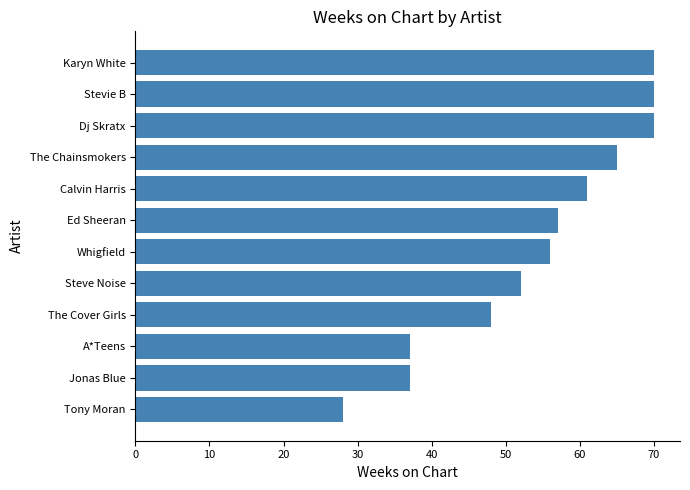

What is the minimum value shown in the chart?

28